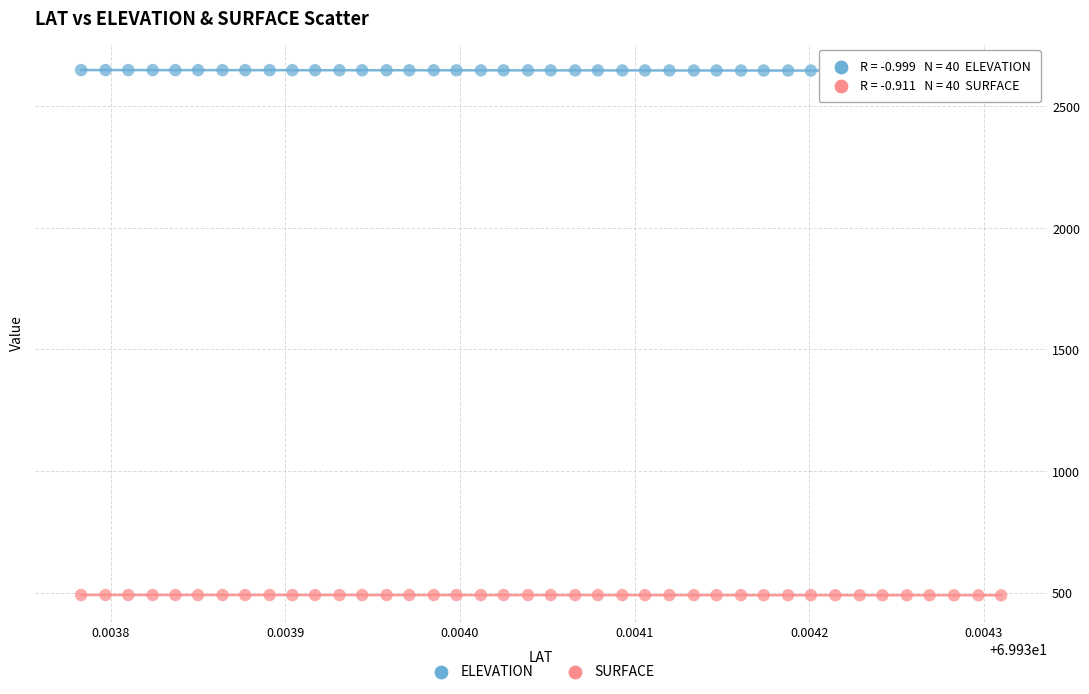

Which series reaches the maximum Y coordinate?

ELEVATION